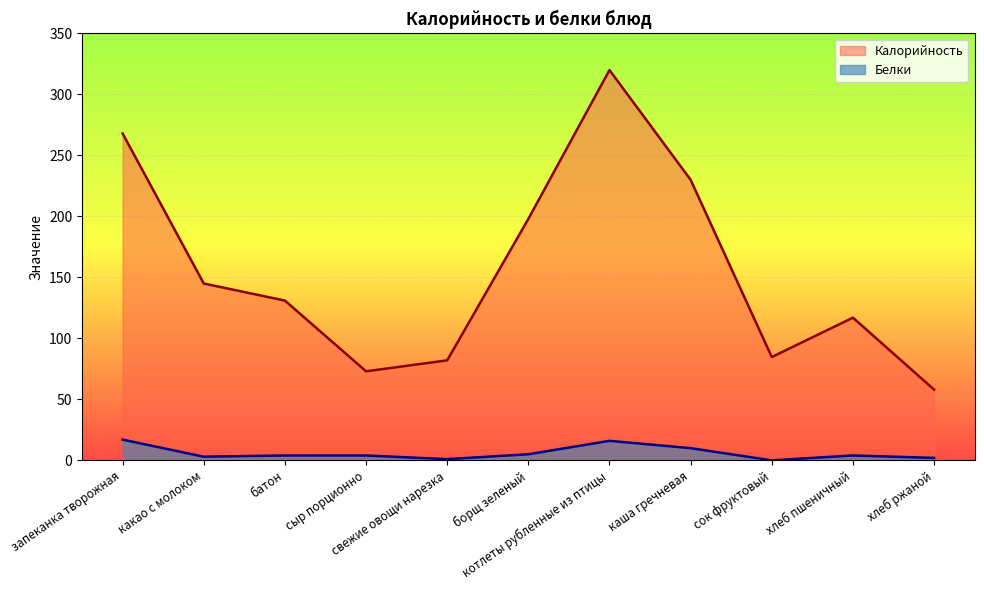

True or false: Белки and Калорийность intersect in this chart.

False